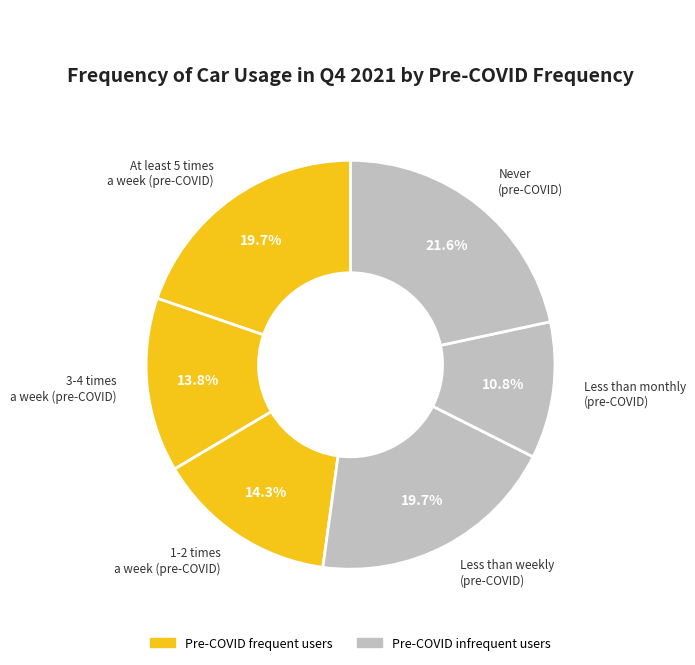

Which slice is the smallest?

Less than monthly
(pre-COVID)